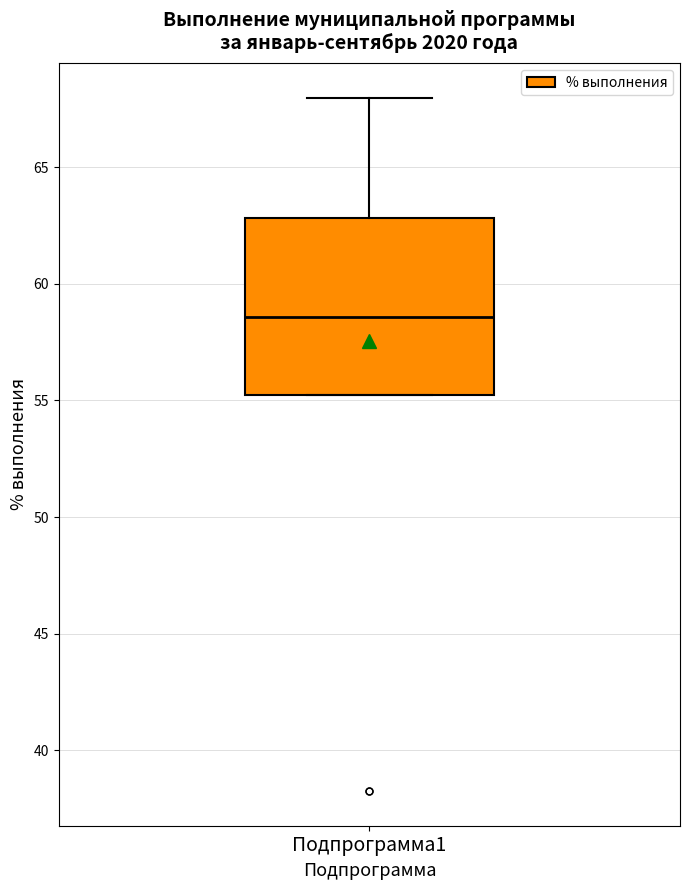

Where is the upper edge of the box for Подпрограмма1 on the y-axis? The values are not printed on the chart, so give them approximately, as read against the axis.

63.0